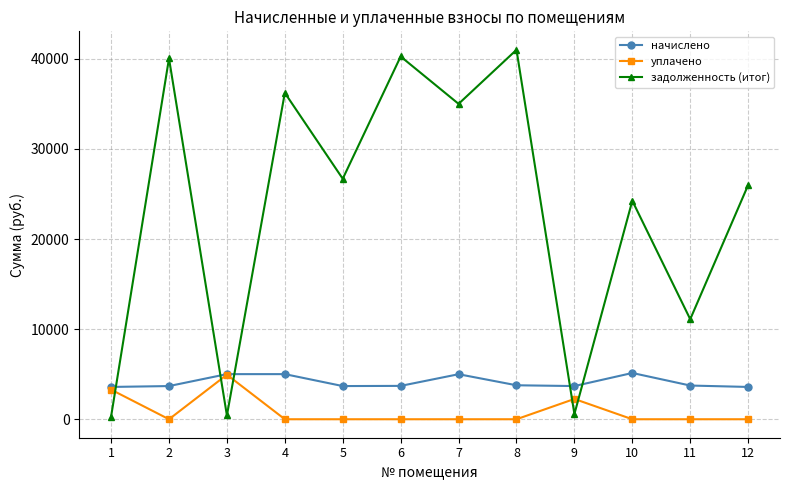

What is the highest value of the уплачено series?

4944.2